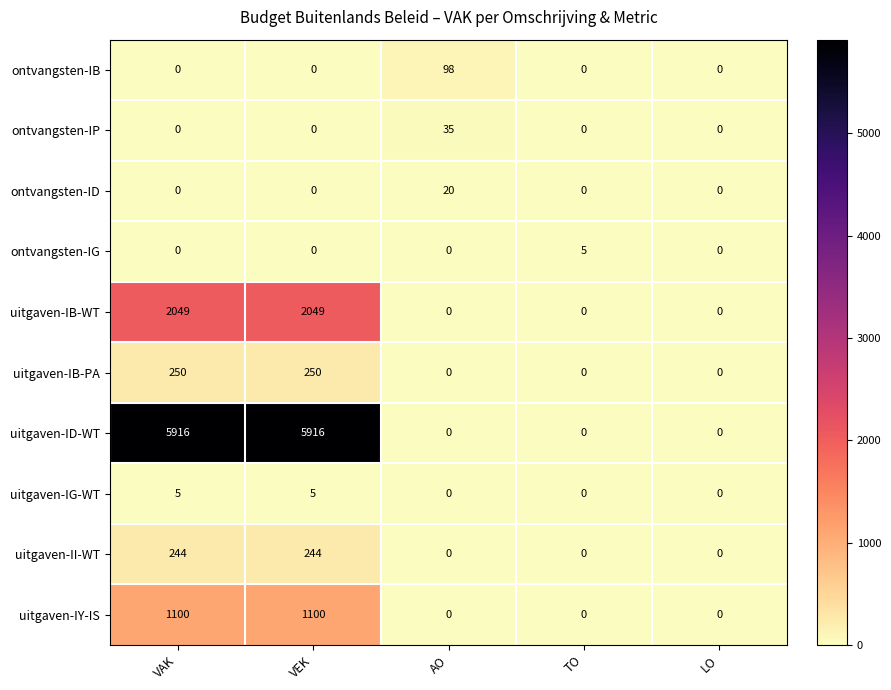

How many uitgaven-II-WT values are between 0 and 244?

5